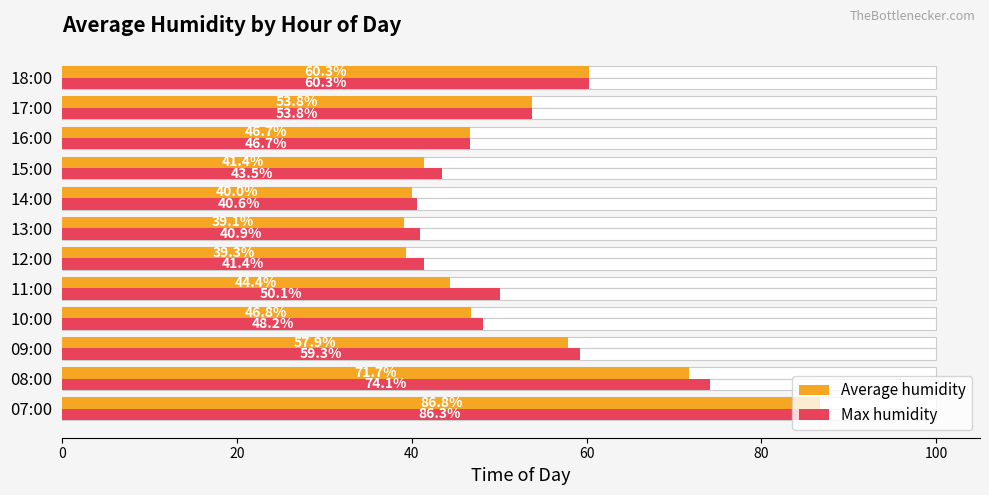

How many data points in Max humidity are above 50?

6